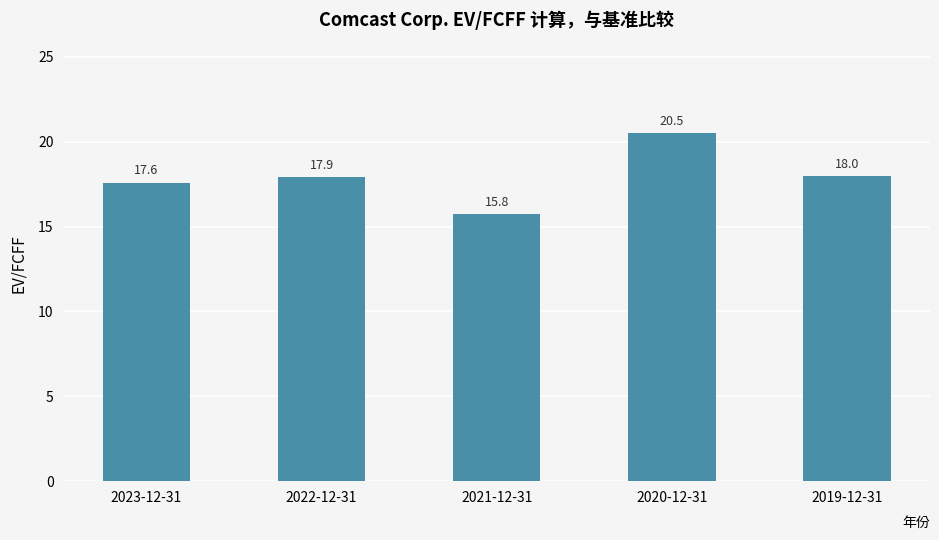

What is the difference between the values at 2021-12-31 and 2023-12-31?

1.8